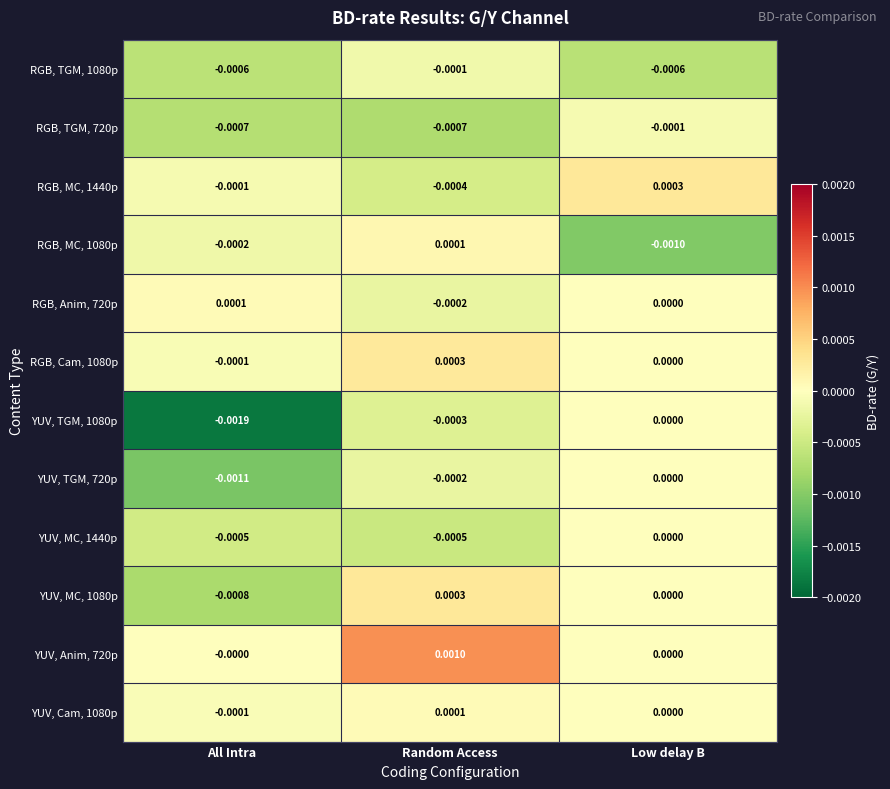

Which label corresponds to the smallest value in the chart?

All Intra